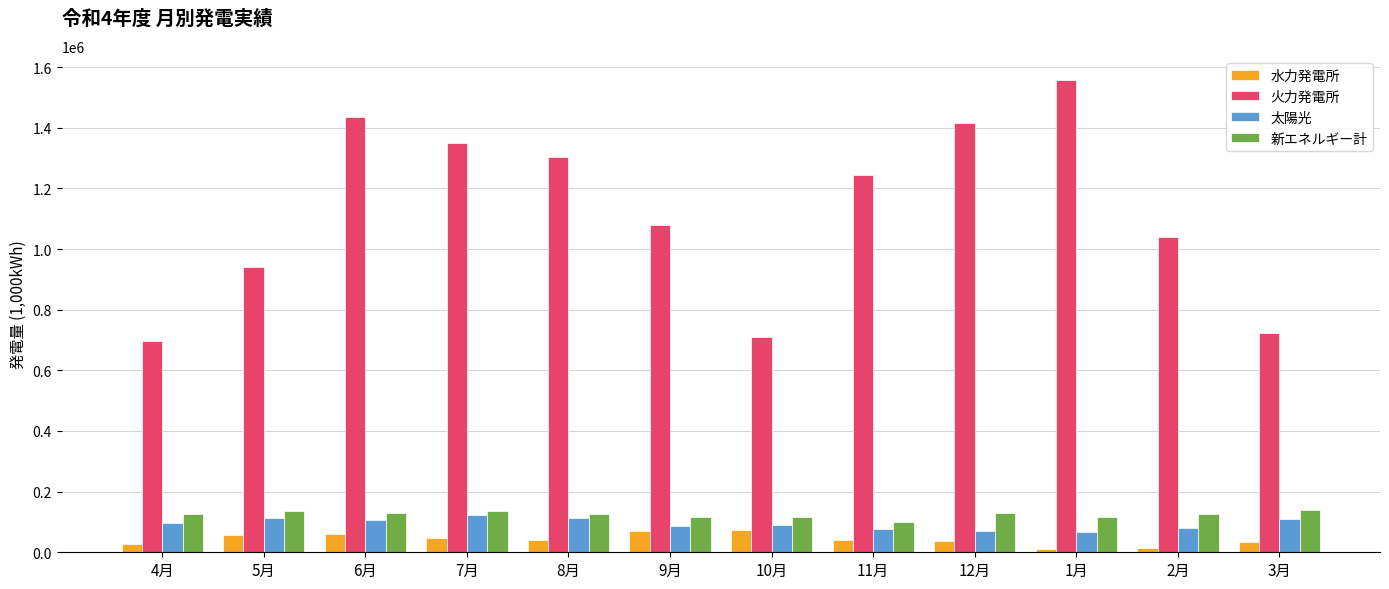

What is the difference between the 火力発電所 values at 5月 and 9月?

139199.0